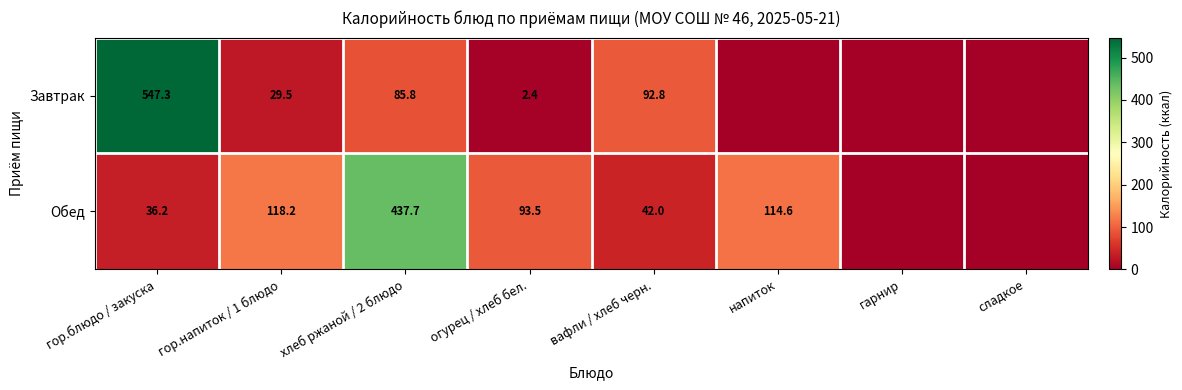

The Завтрак series shows 85.8 at хлеб ржаной / 2 блюдо. True or false?

True